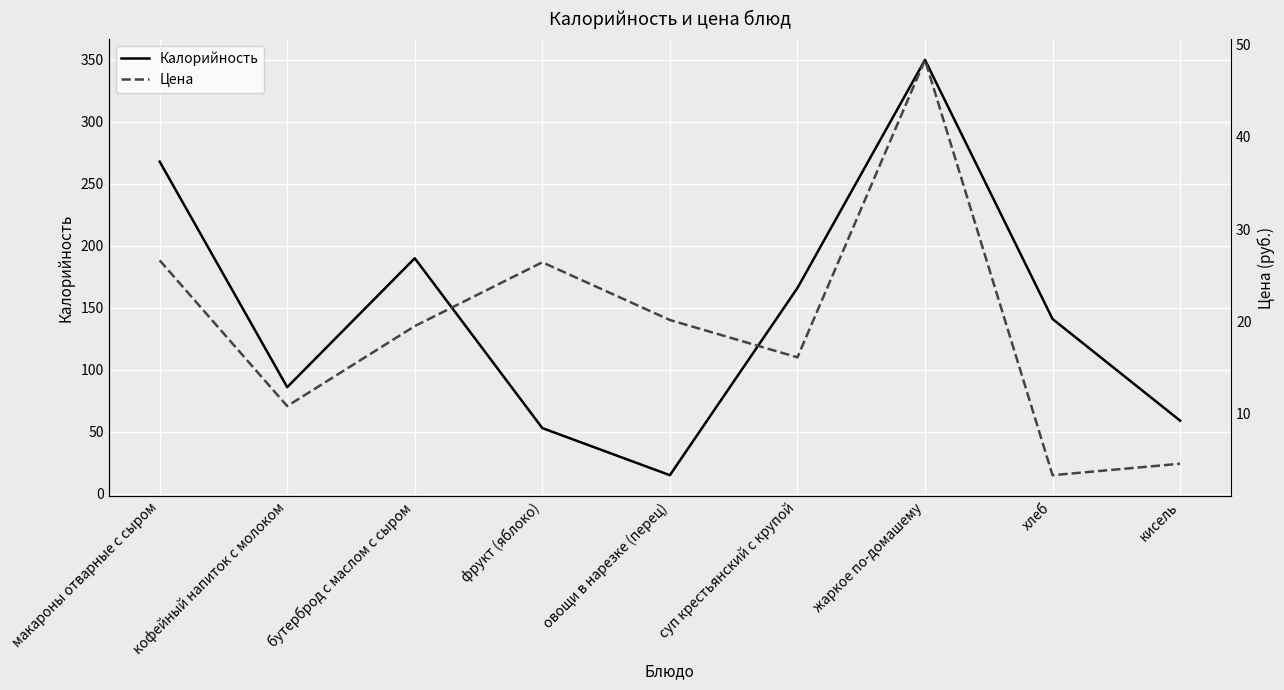

After their last crossing, which series has the higher values: Калорийность or Цена?

Калорийность